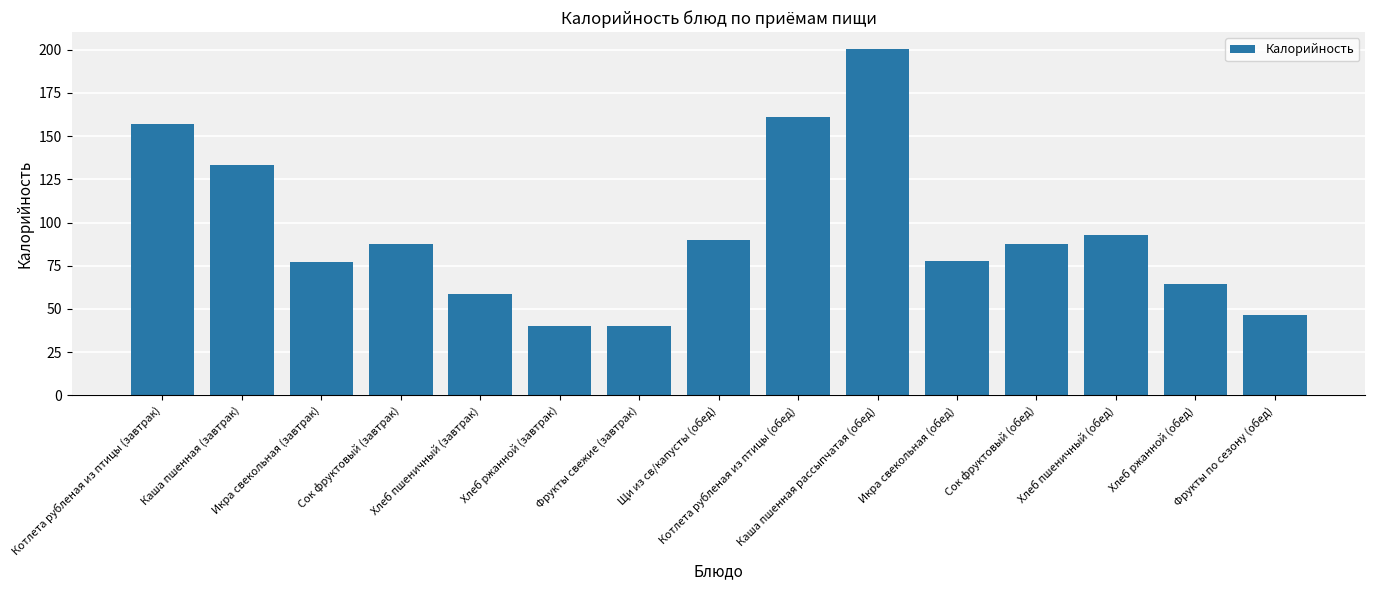

What is the maximum value shown in the chart?

200.2